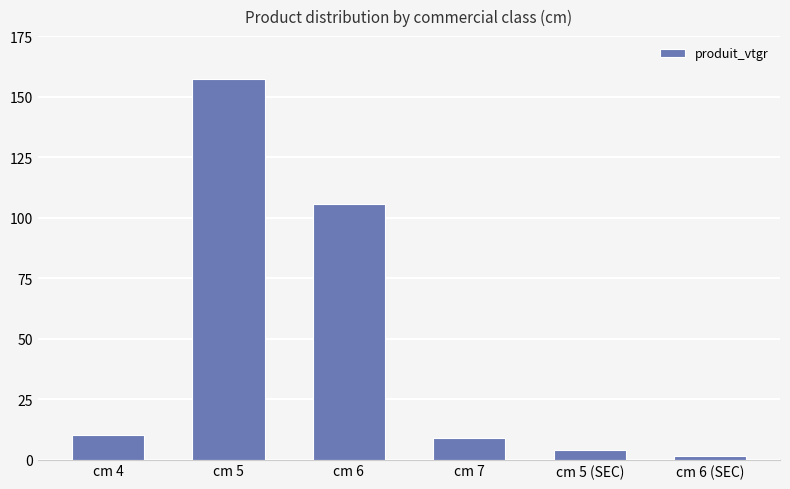

What is the greatest value displayed?

157.1